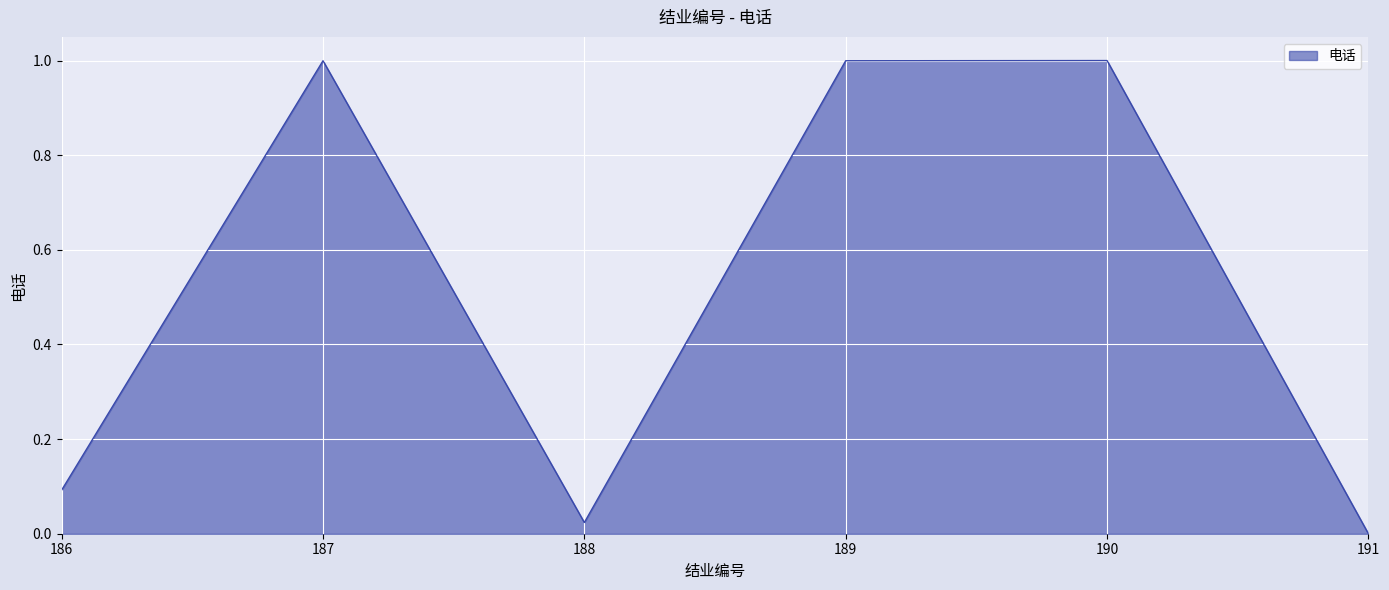

What is the difference between the maximum and second lowest values?

1.0